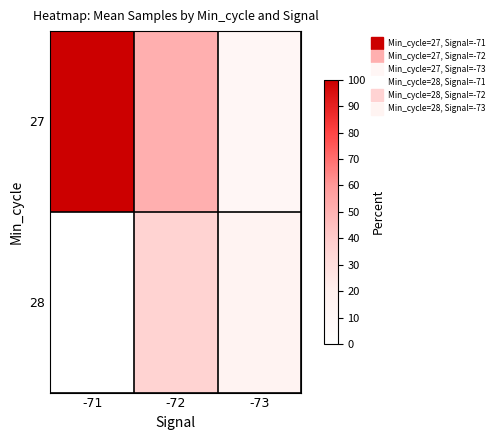

Which category has the lowest value across all series?

-71